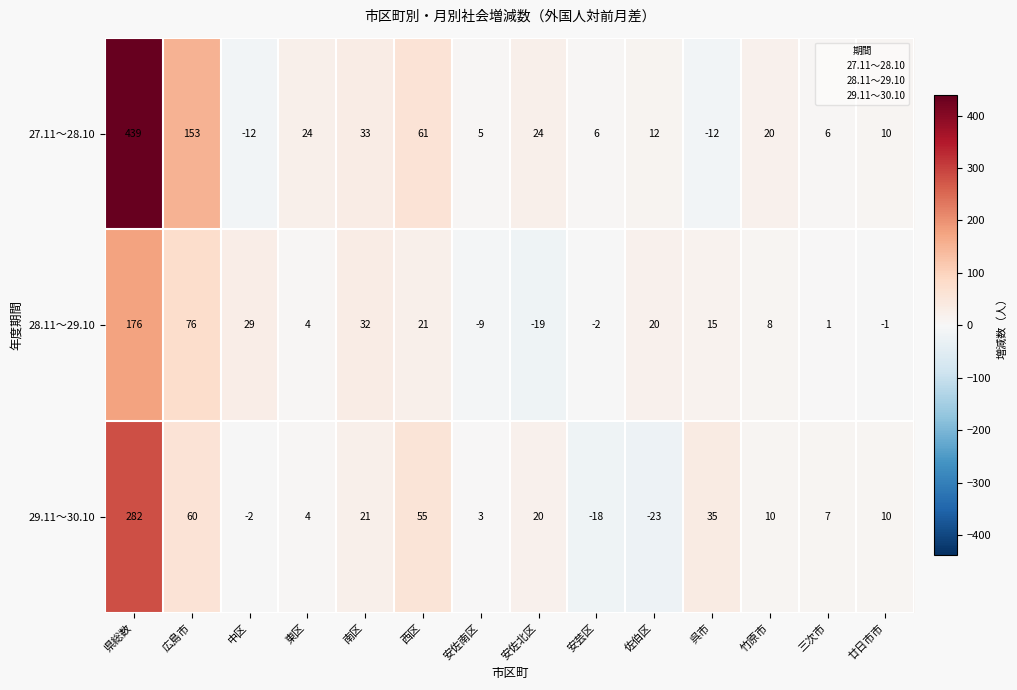

At which category is the sum across all series the highest?

県総数